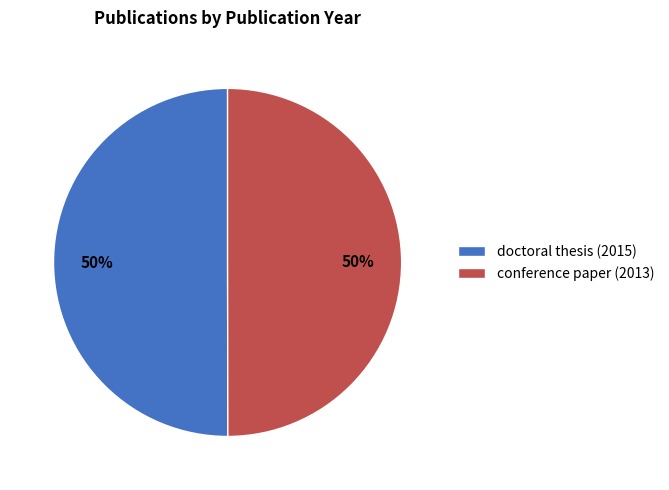

To the nearest percent, what portion does doctoral thesis (2015) represent?

50%